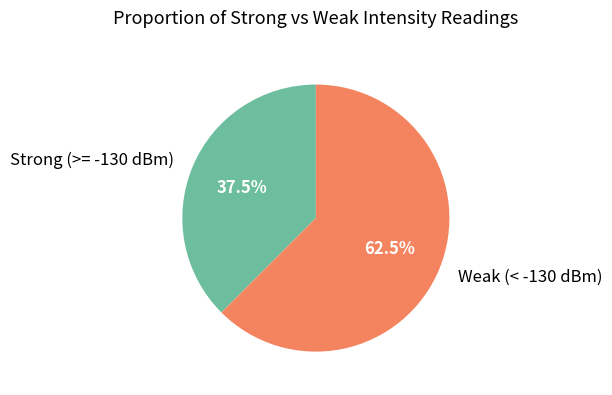

Which has a higher value, Weak (< -130 dBm) or Strong (>= -130 dBm)?

Weak (< -130 dBm)